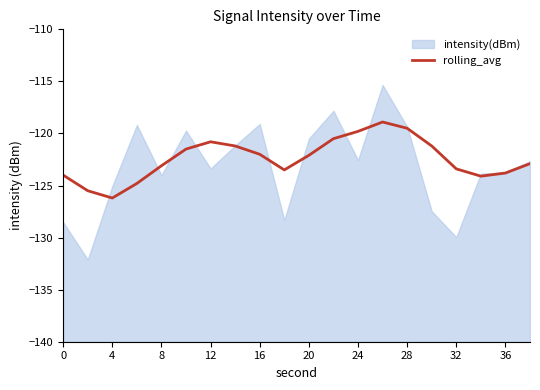

The rolling_avg series shows -119.8 at 24. True or false?

True